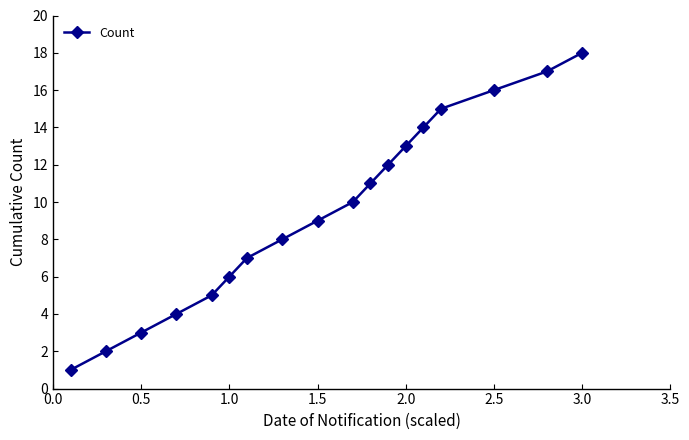

What is the sum of all values?

171